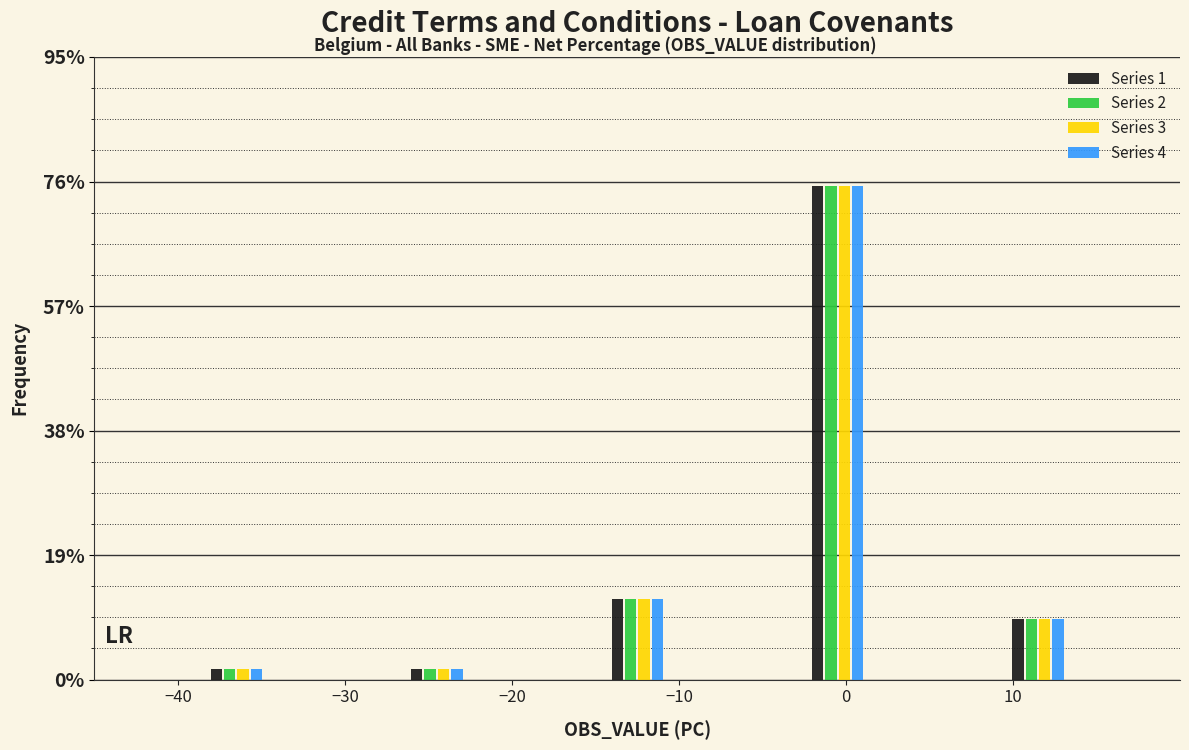

What is the height of the Series 1 bar covering -2.5 to 1.5 on the x-axis? Neither the bar edges nor the heights are printed on the chart, so give them approximately, as read against the axes.

76